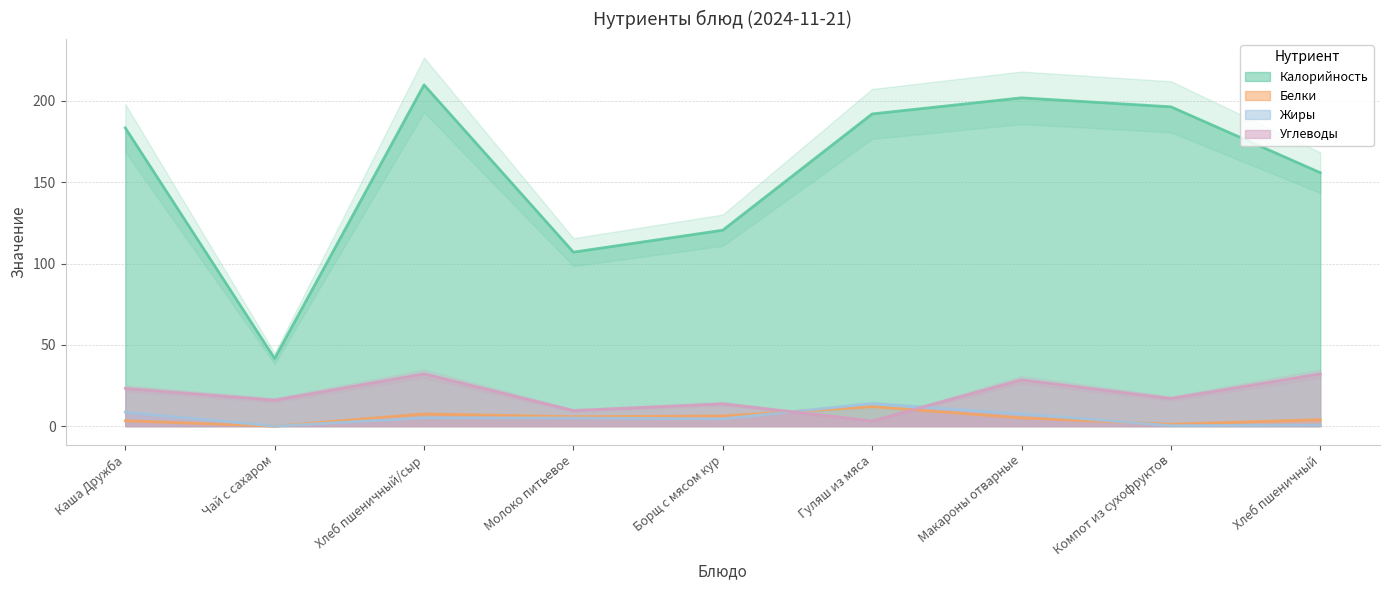

What are all the series names shown in the legend?

Калорийность, Белки, Жиры, Углеводы